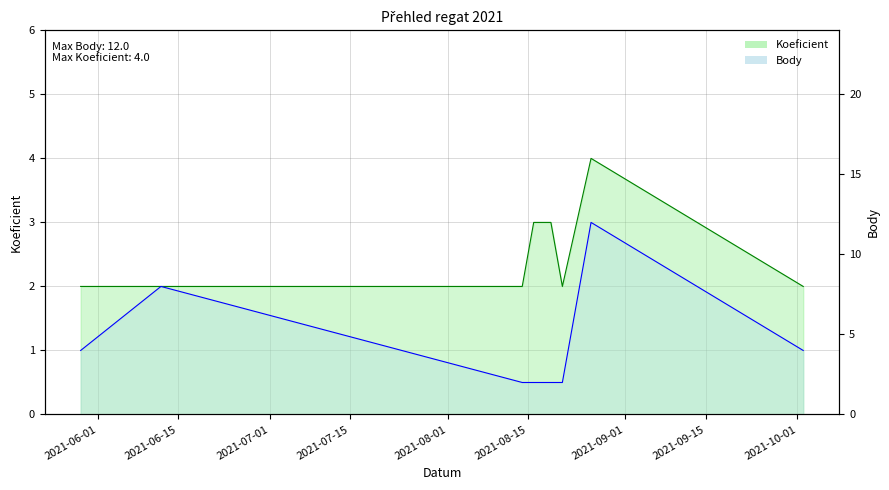

Reading left to right, list all the values displayed in this chart.

Koeficient: 2021-05-29=2	2021-06-12=2	2021-08-14=2	2021-08-16=3	2021-08-19=3	2021-08-21=2	2021-08-26=4	2021-10-02=2
Body: 2021-05-29=4	2021-06-12=8	2021-08-14=2	2021-08-16=2	2021-08-19=2	2021-08-21=2	2021-08-26=12	2021-10-02=4